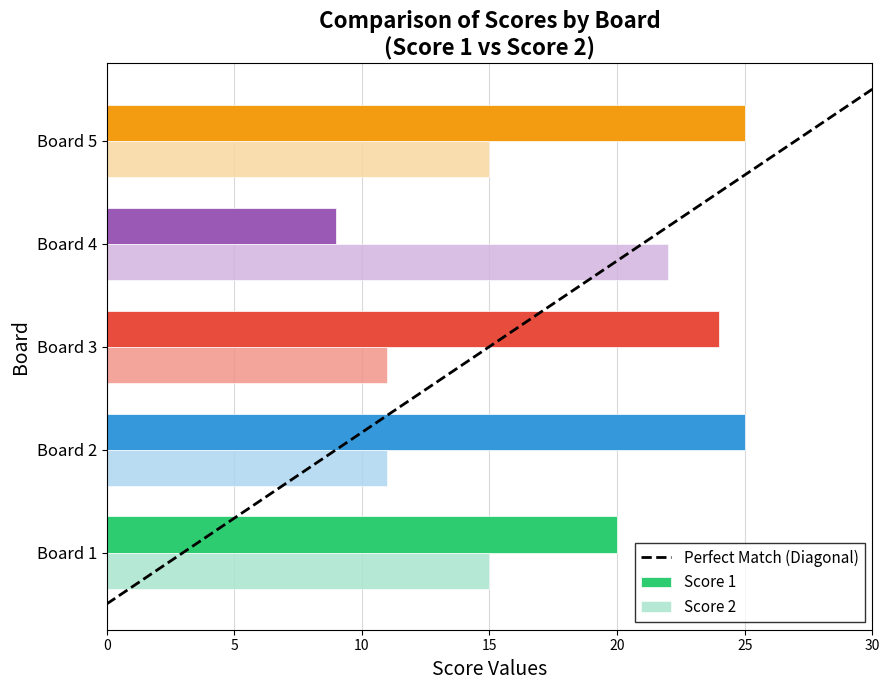

The value at 0 is -0.8. True or false?

False